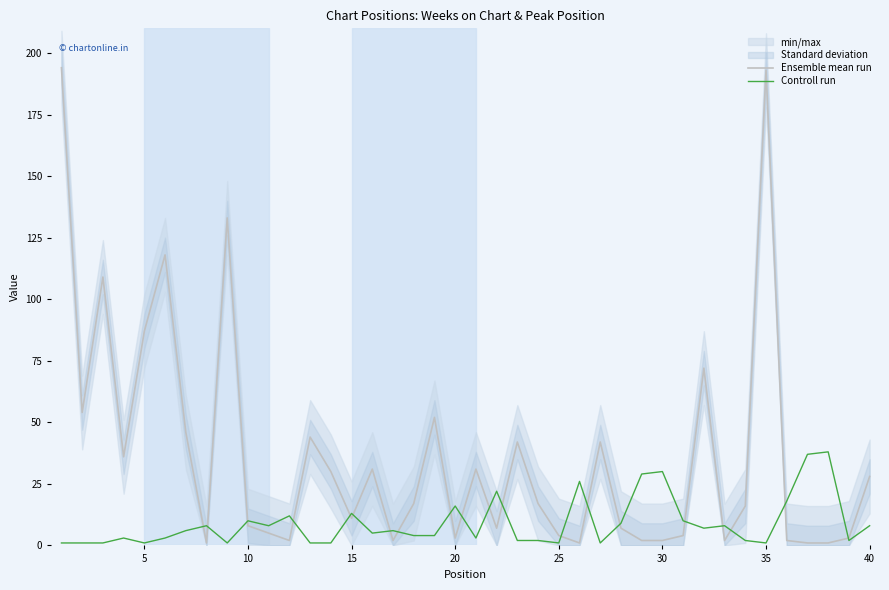

What is the maximum value for Controll run?

38